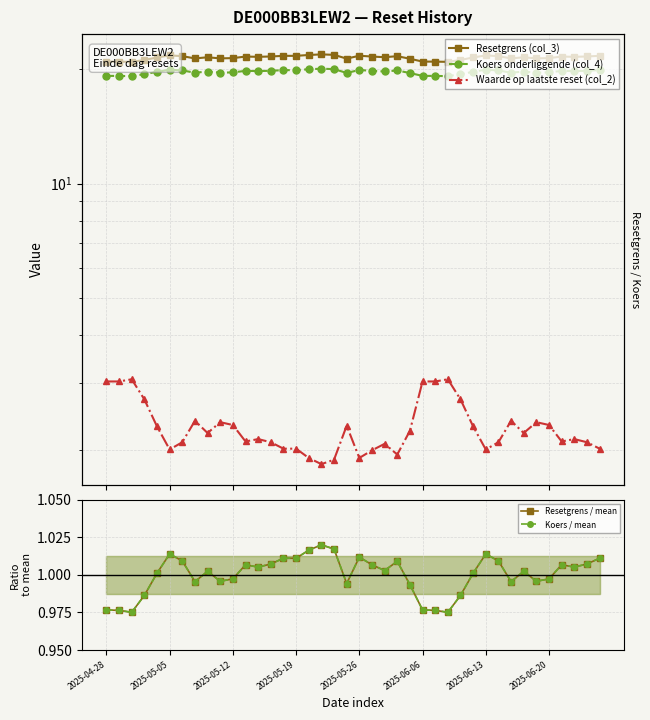

What is the difference between the highest and lowest values at 31?

20.6